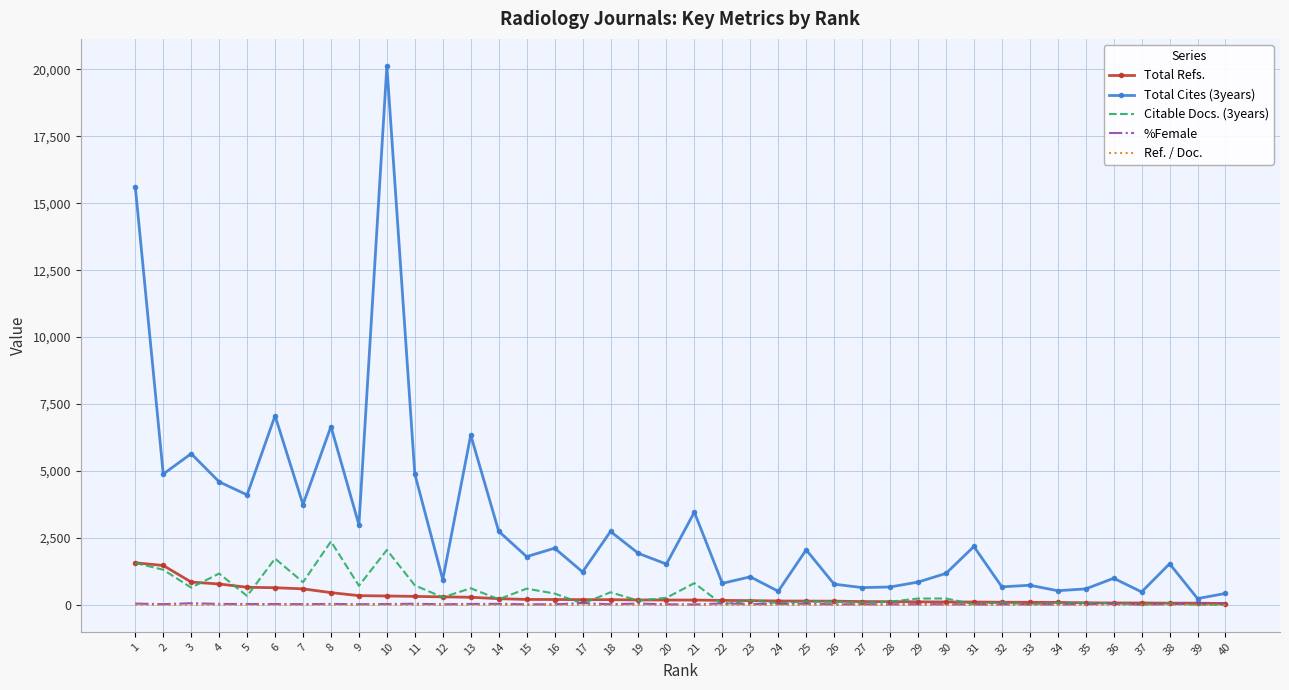

How many distinct data groups are displayed?

5